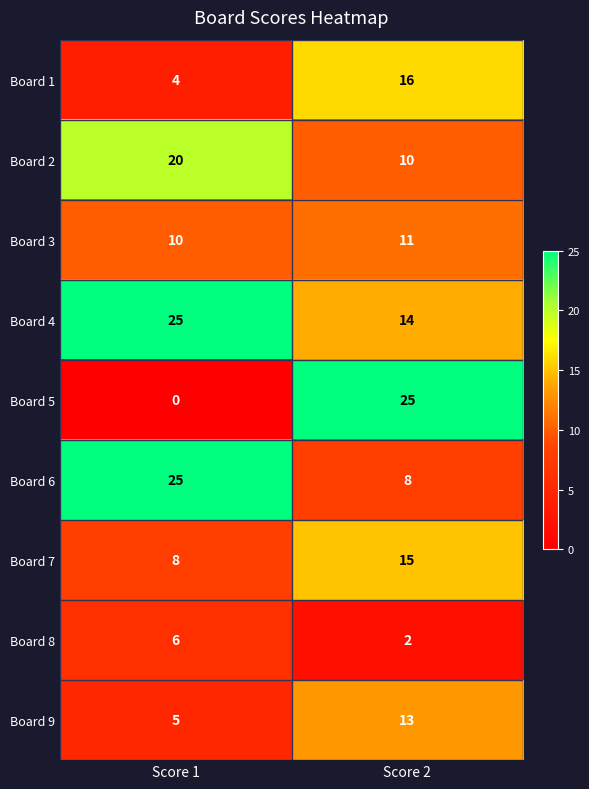

What is the difference between the maximum and minimum values in the Board 9 series?

8